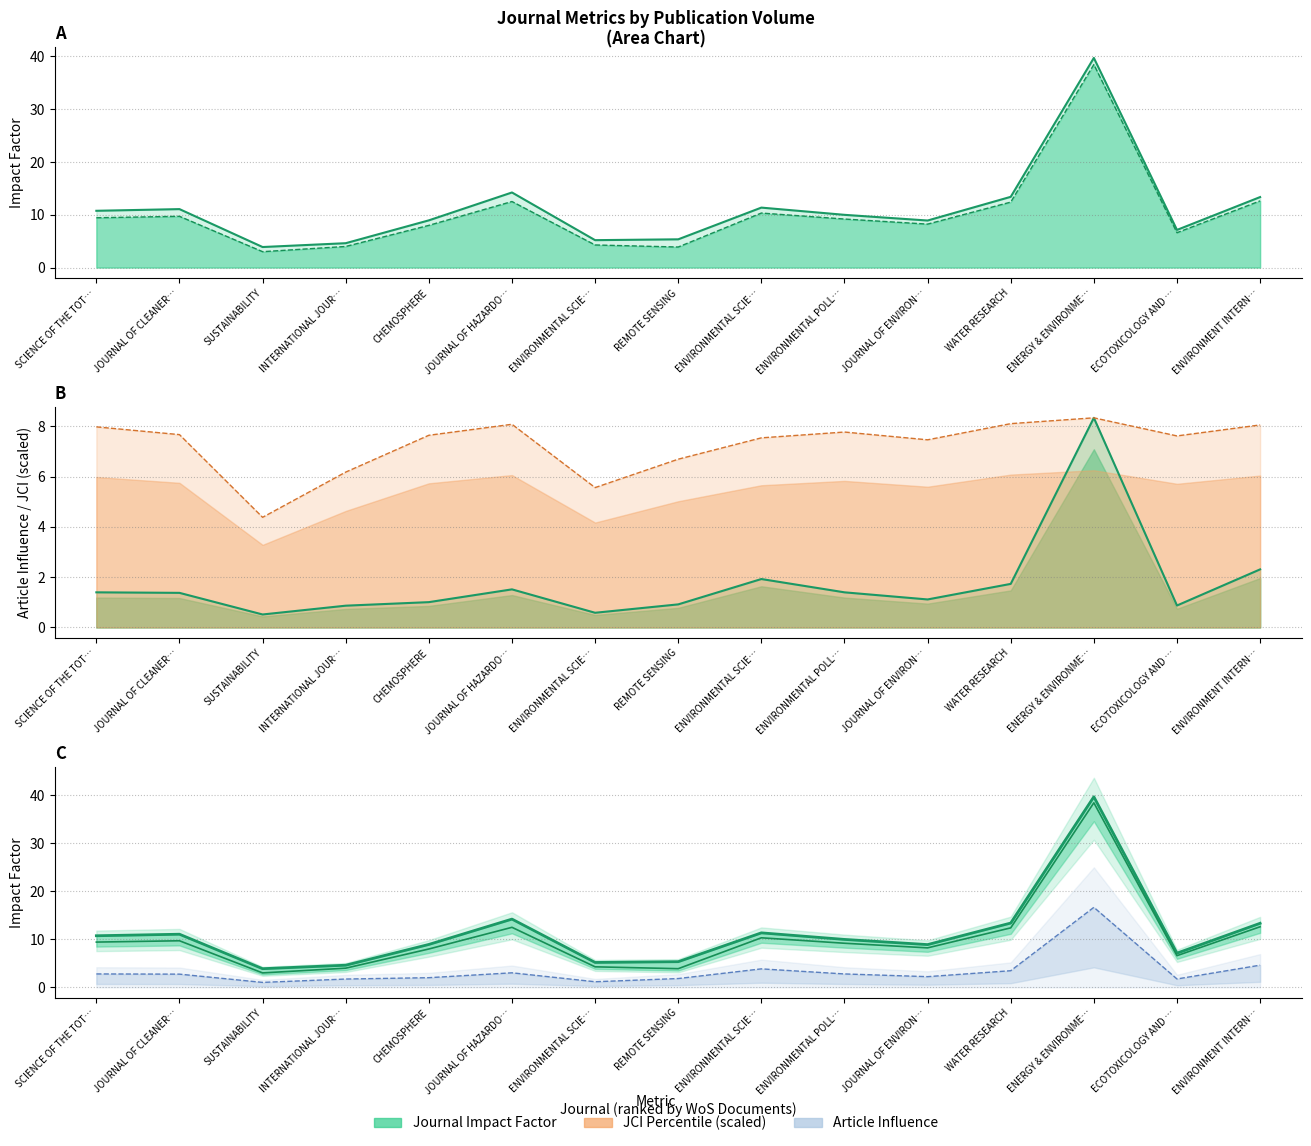

What is the sum of all Impact Factor w/o Self Cites values?

152.7